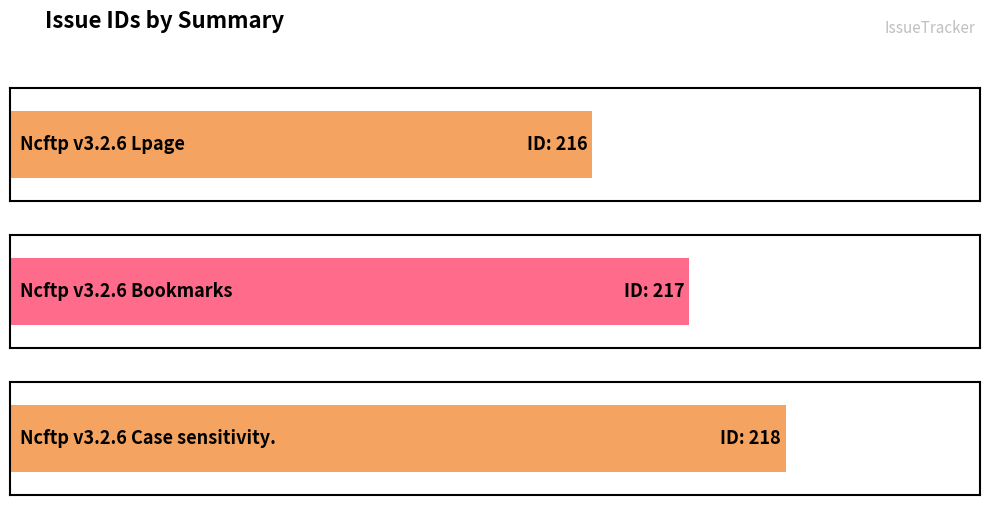

What is the smallest value displayed?

216